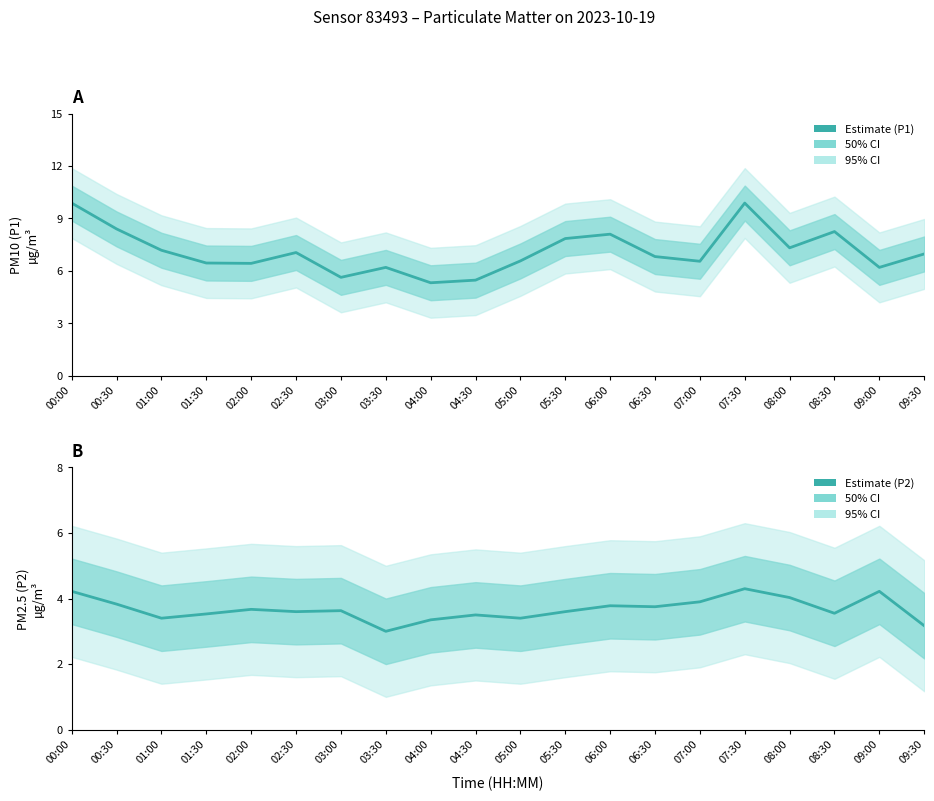

What is the spread (max minus min) of values at 05:30?

4.2